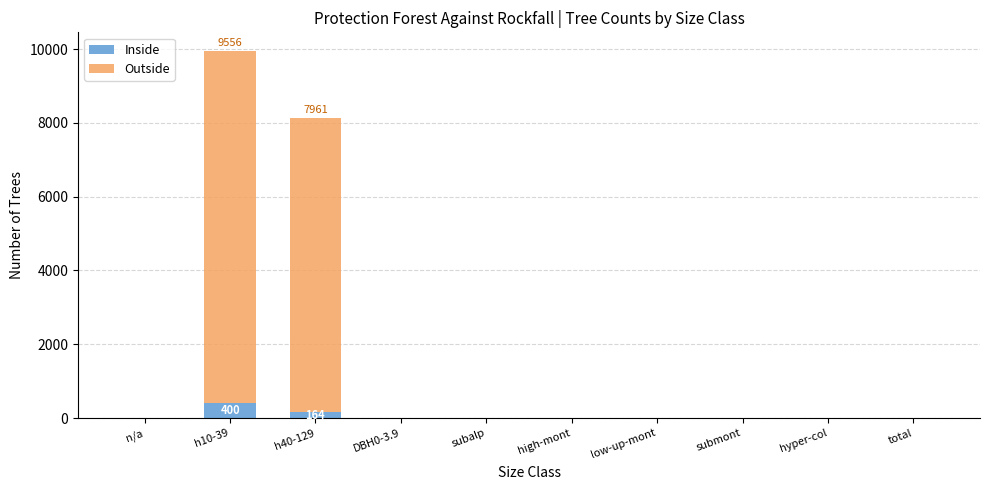

Reading left to right, what are the values for Inside?

n/a=0	h10-39=400	h40-129=164	DBH0-3.9=0	subalp=0	high-mont=0	low-up-mont=0	submont=0	hyper-col=0	total=0